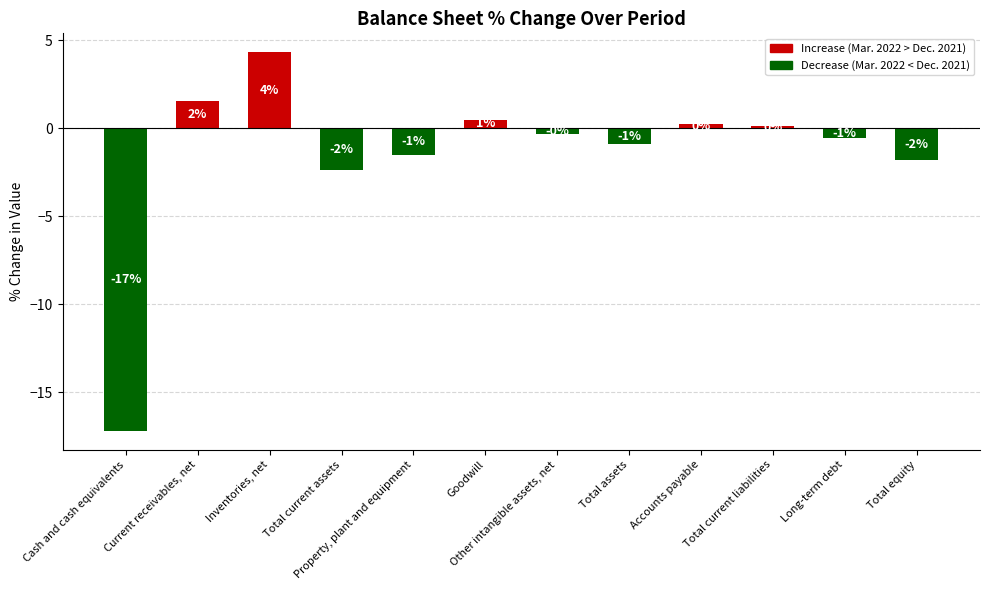

How many bars are there in total?

12